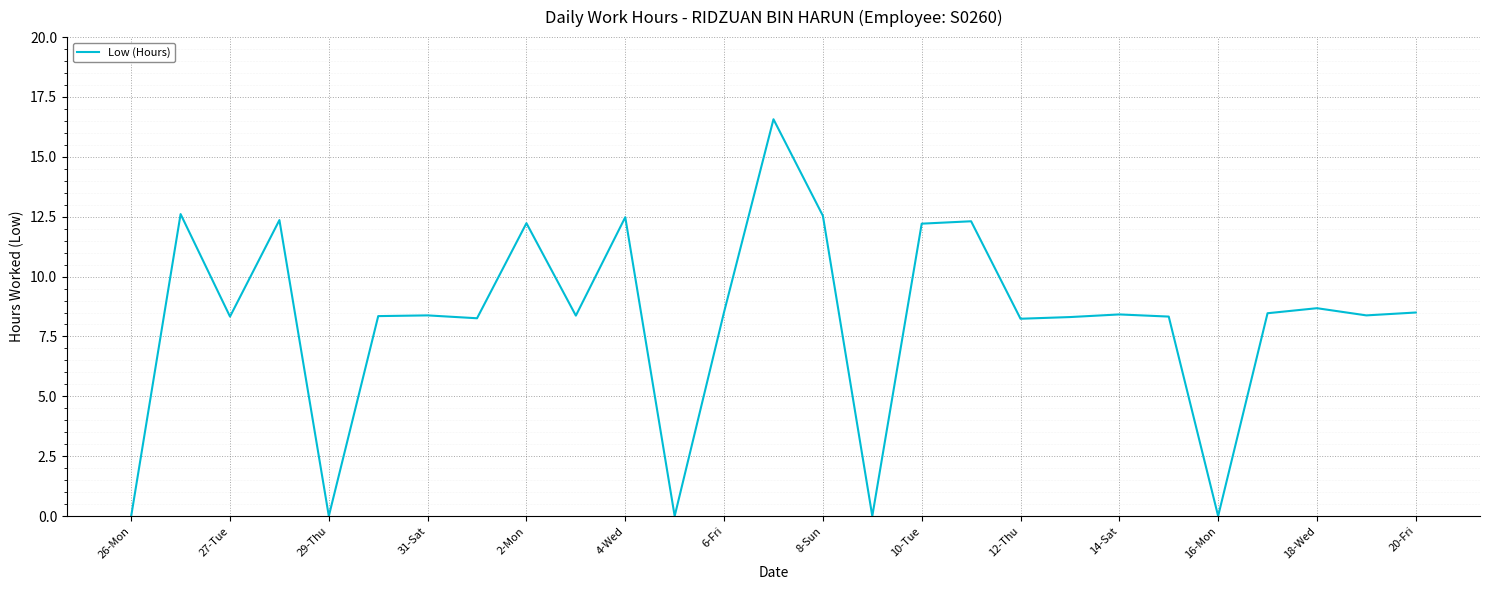

What is the greatest value displayed?

16.6